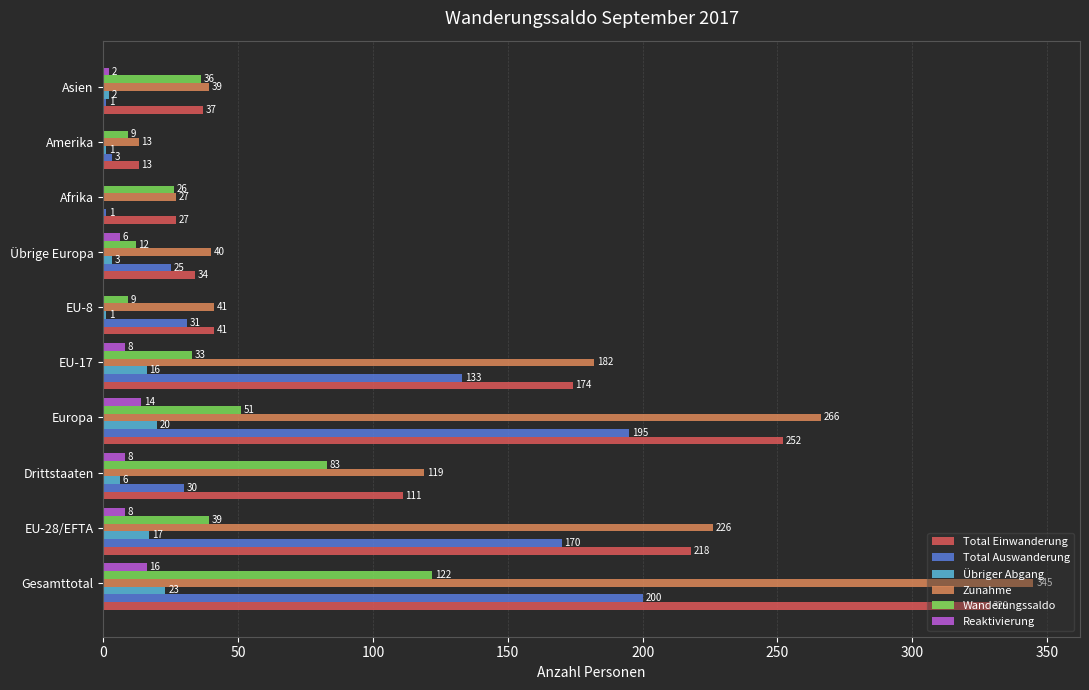

Which category has the highest value in the Übriger Abgang series?

Gesamttotal